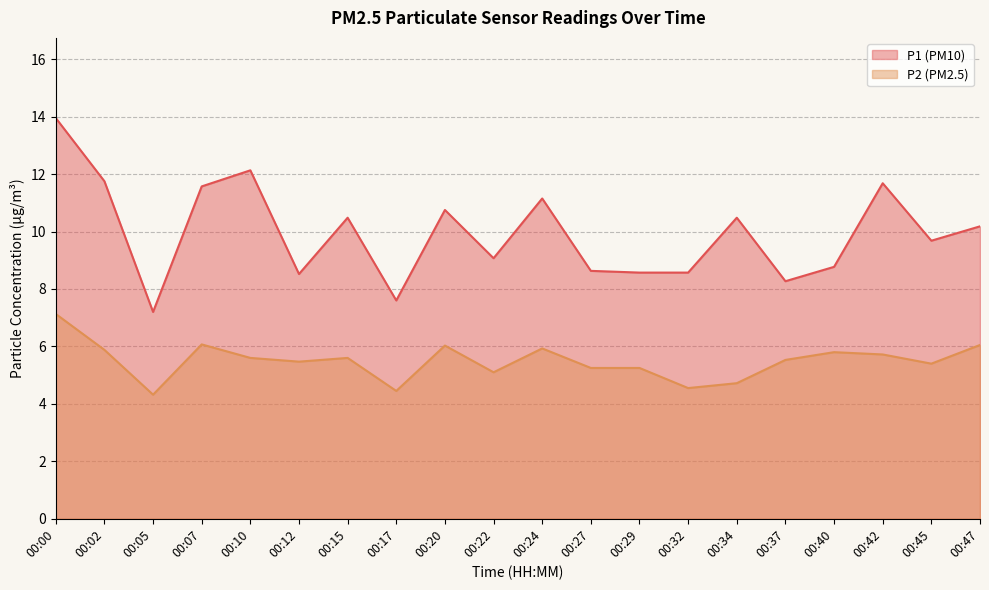

How many lines are shown in the chart?

2